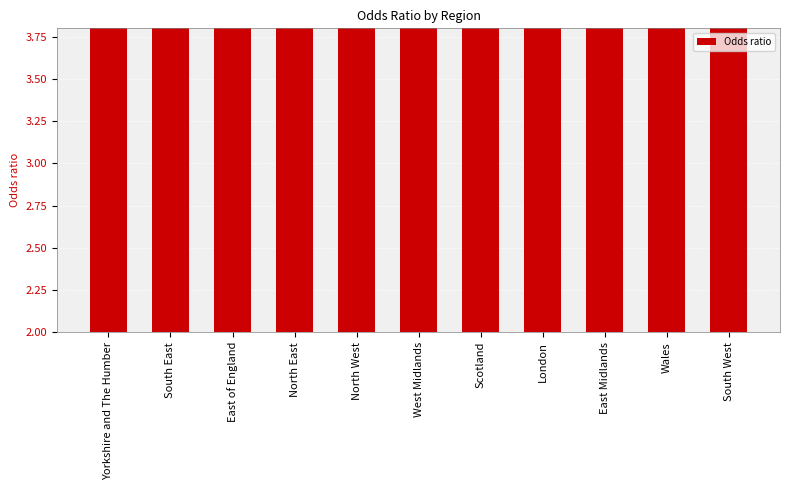

Which has a higher value, Yorkshire and The Humber or West Midlands?

Yorkshire and The Humber